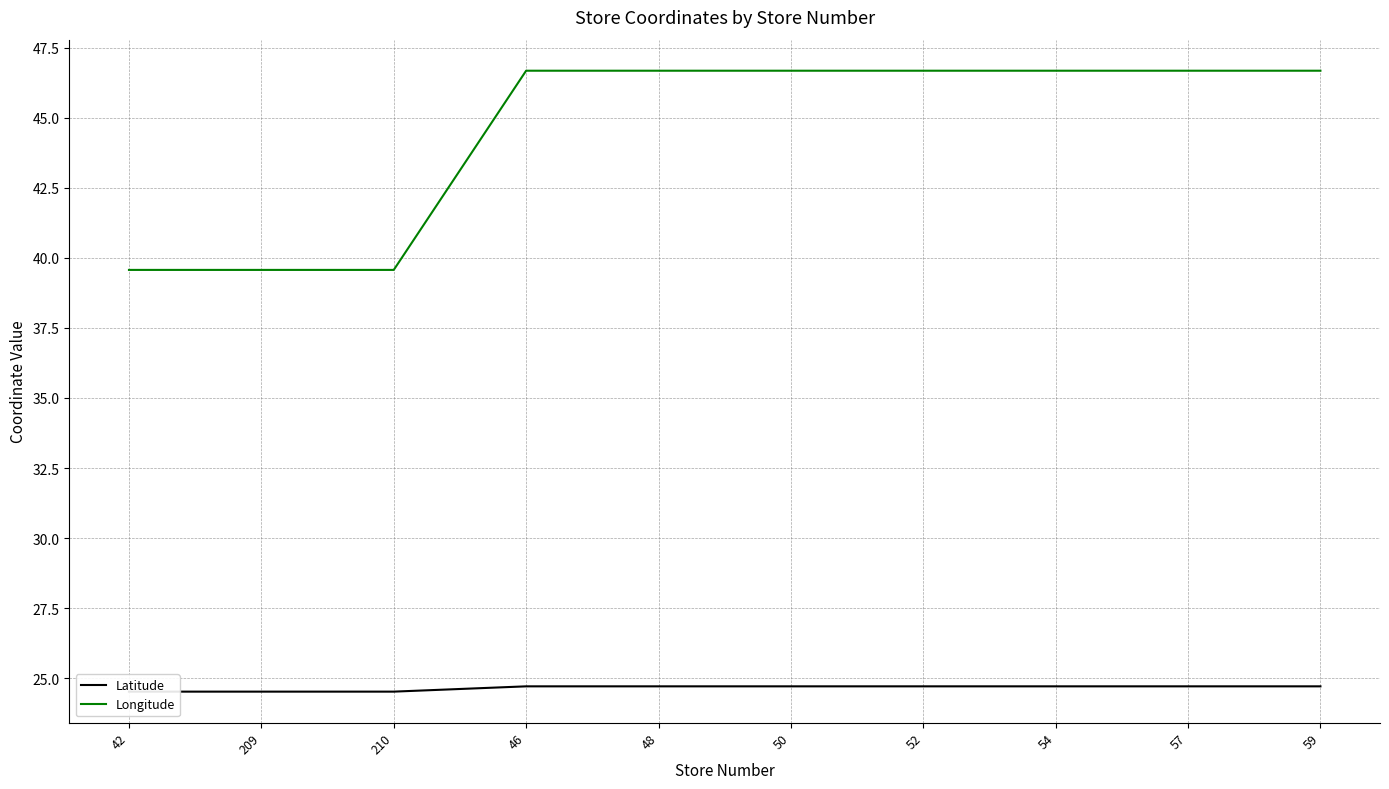

Rank the series at 50 from lowest to highest value.

Latitude, Longitude